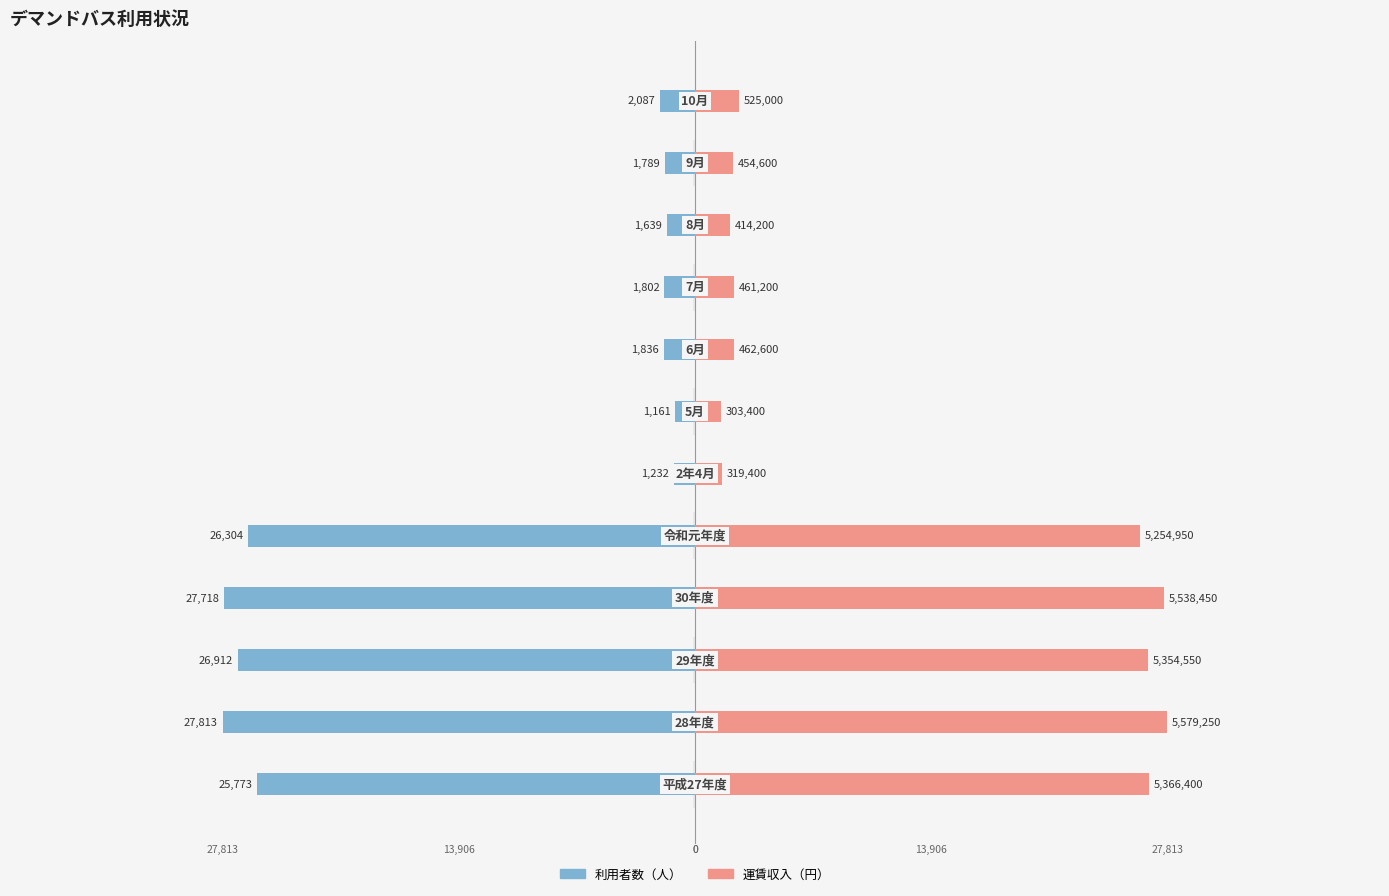

Which series has the largest total across all categories?

運賃収入（円）